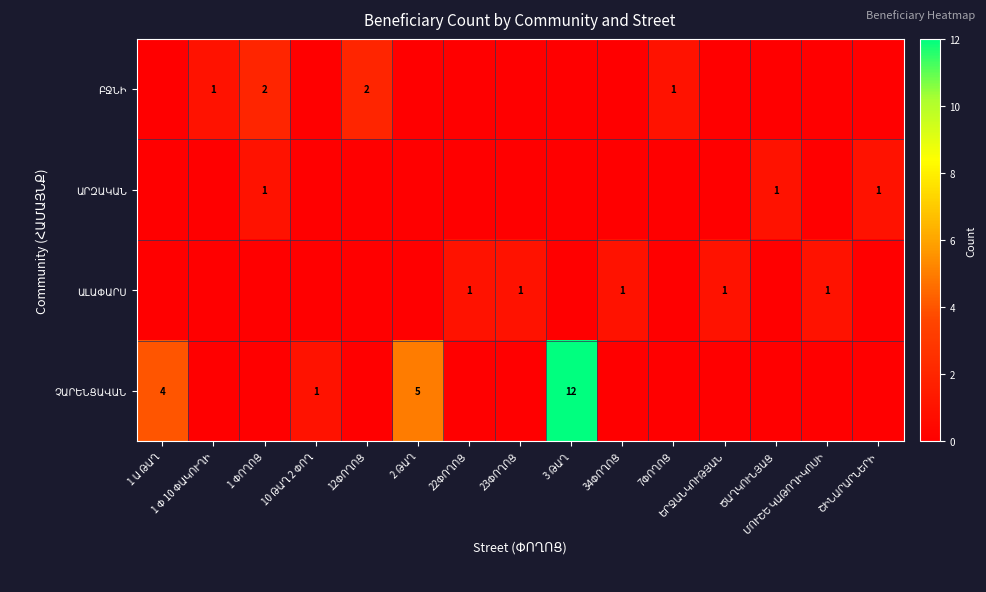

How many ԱԼԱՓԱՐՍ values are between 0 and 1?

15